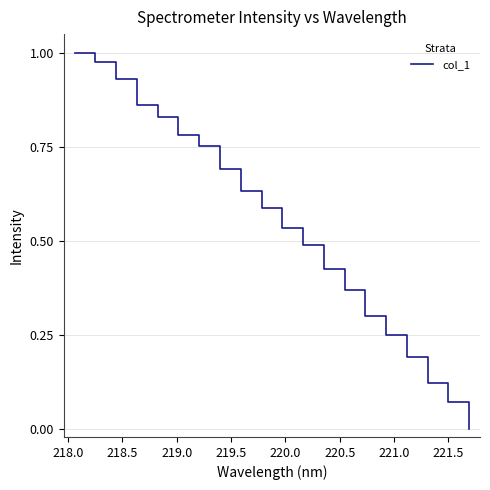

How many lines are shown in the chart?

1